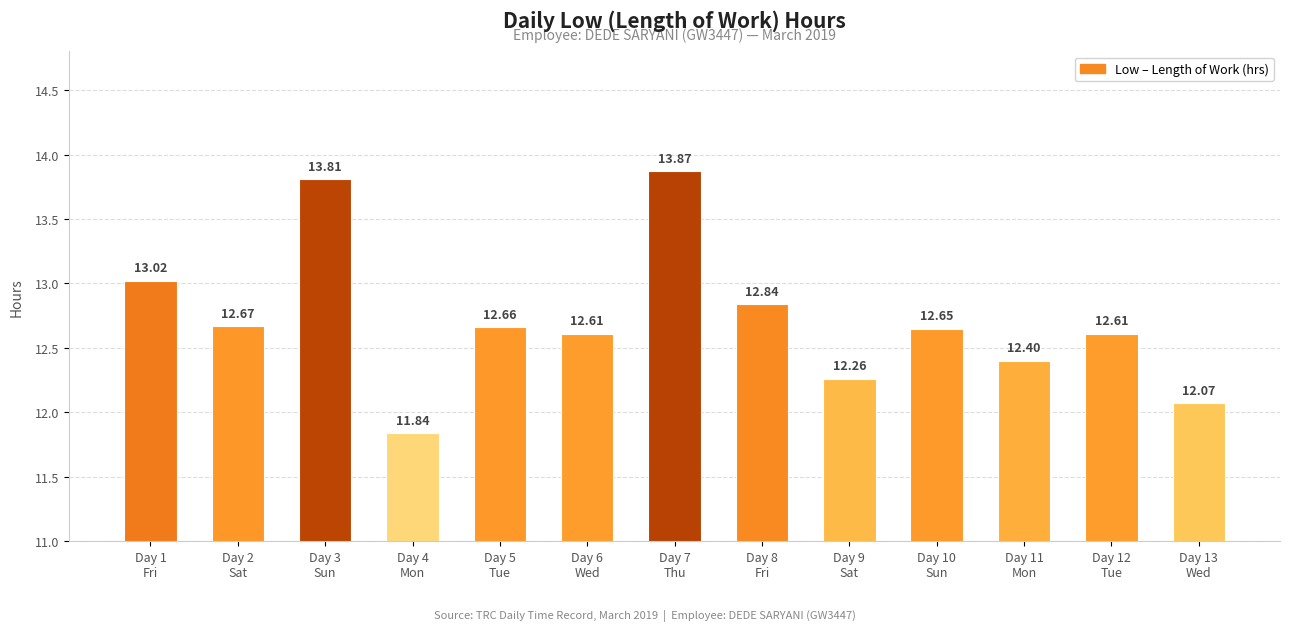

Count the number of categories in the chart.

13